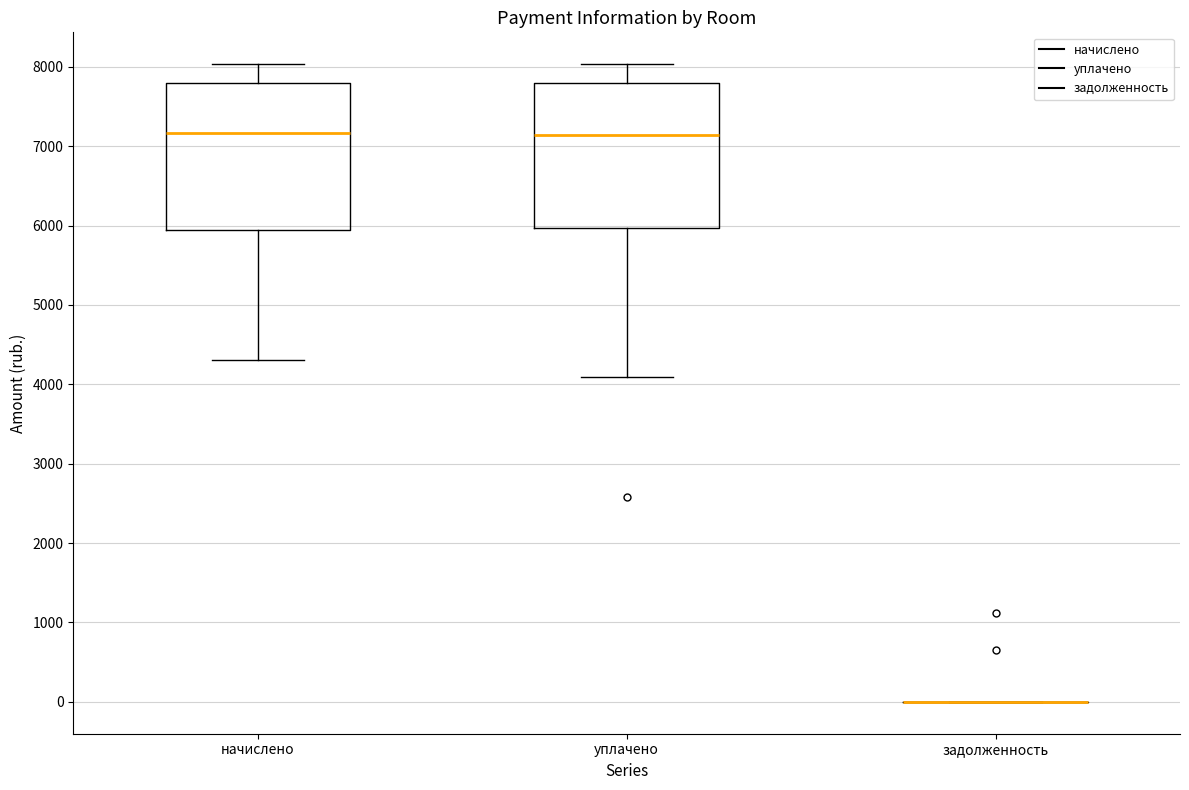

Reading left to right, read every box against the y-axis: the position of its median line, the range the box covers, and the ends of its whiskers. The values are not printed on the chart, so give them approximately, as read against the axis.

начислено: median 7200, box 5900 to 7800, whiskers 4300 to 8000
уплачено: median 7100, box 6000 to 7800, whiskers 4100 to 8000
задолженность: box collapsed to a line at 0, whiskers 0 to 0